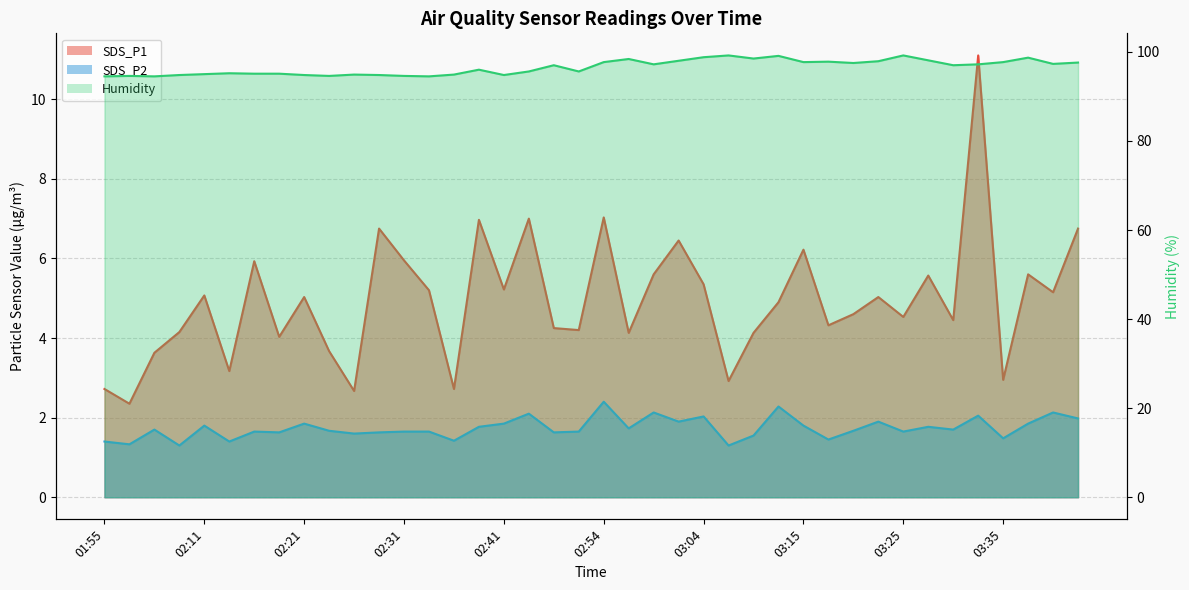

Which label corresponds to the smallest value in the chart?

02:08